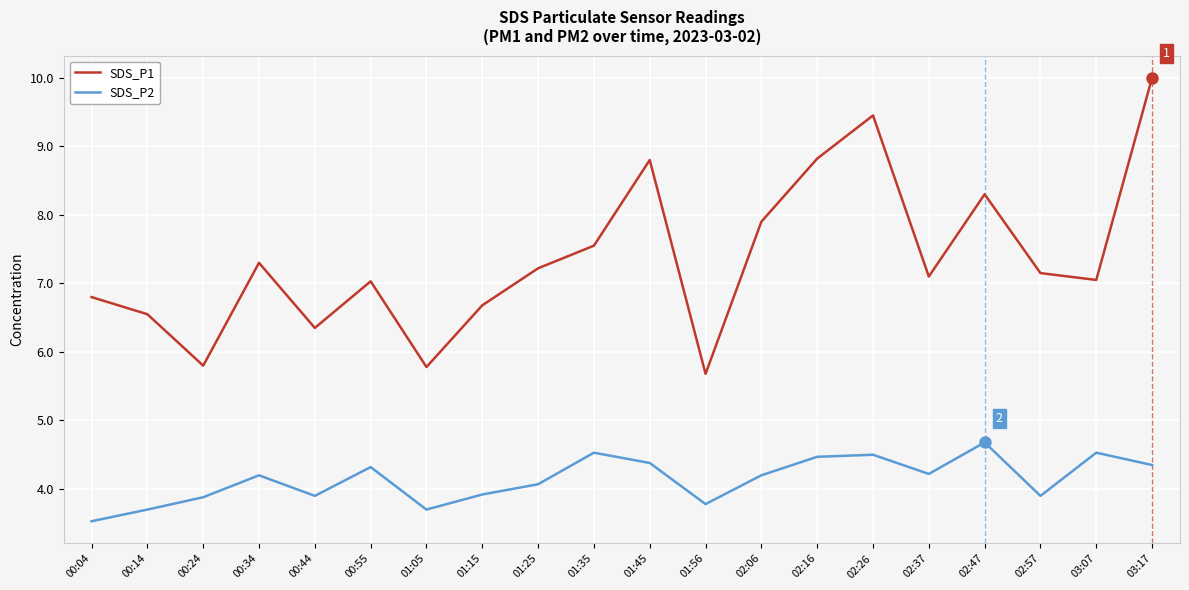

True or false: SDS_P2 and SDS_P1 cross at least once.

False